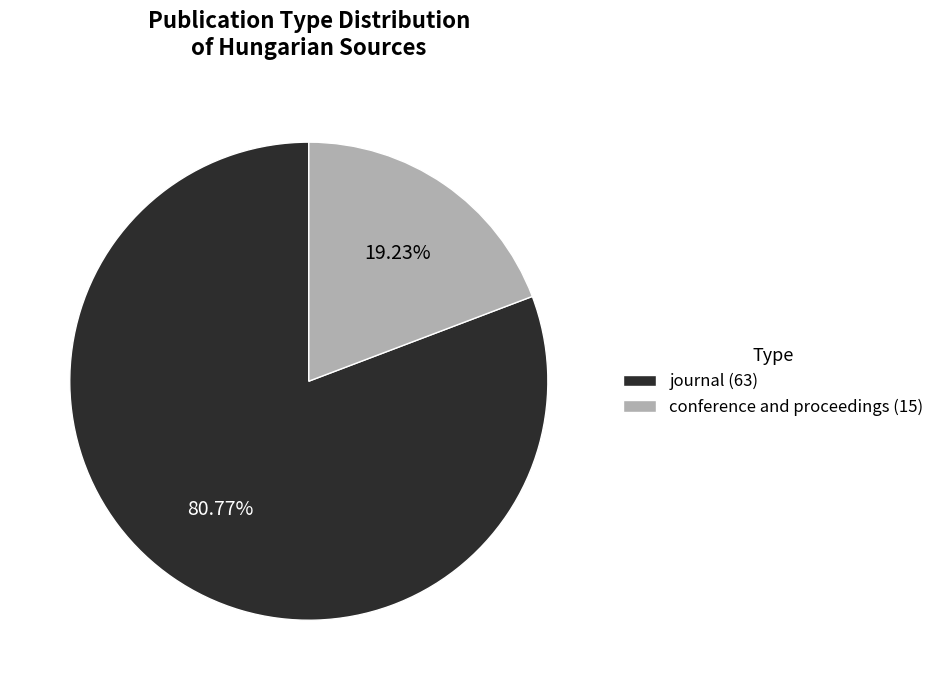

What is the majority slice?

journal